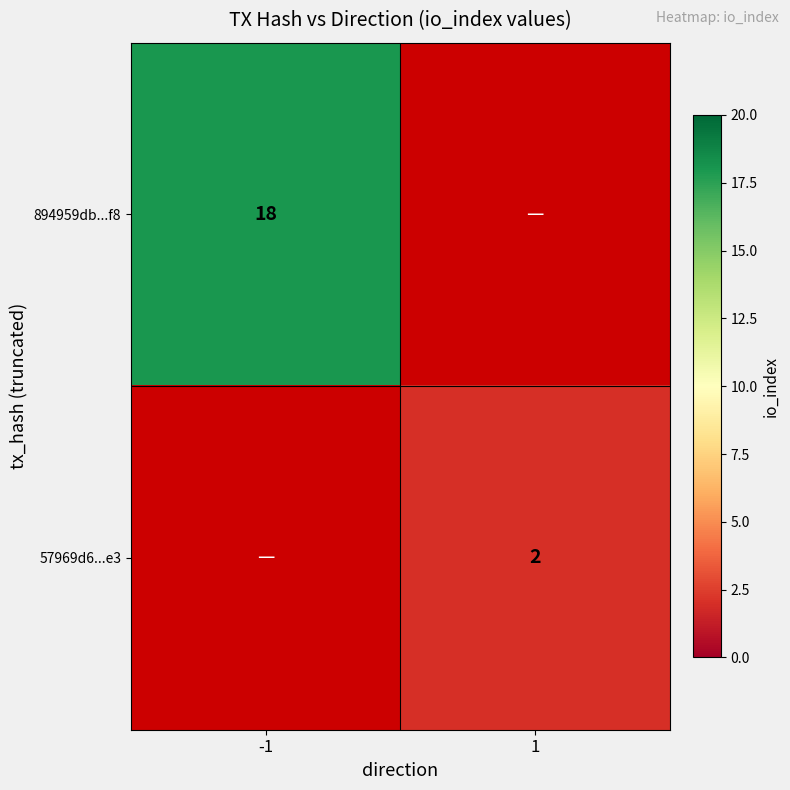

True or false: 894959db...f8 has a value of 7 at -1.

False